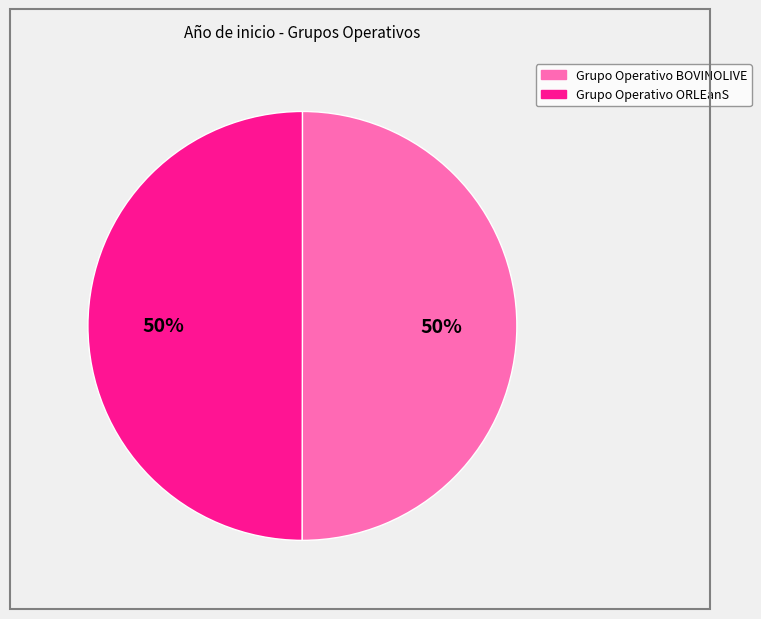

To the nearest percent, what is the average slice percentage?

50%